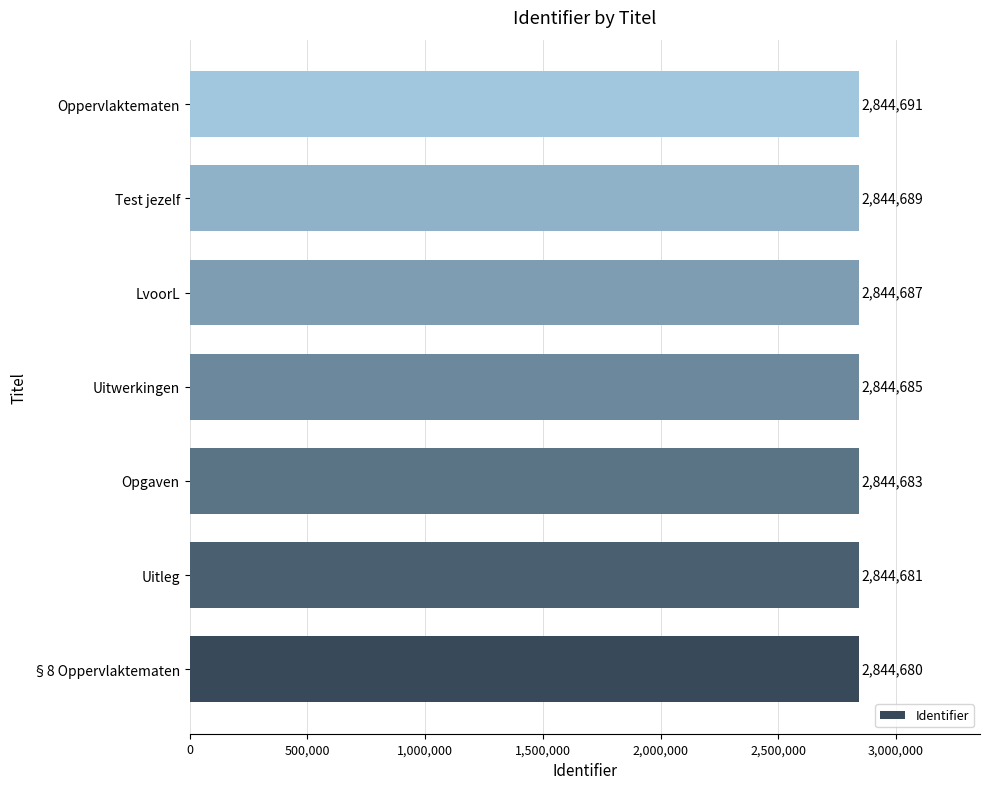

Count the number of categories in the chart.

7